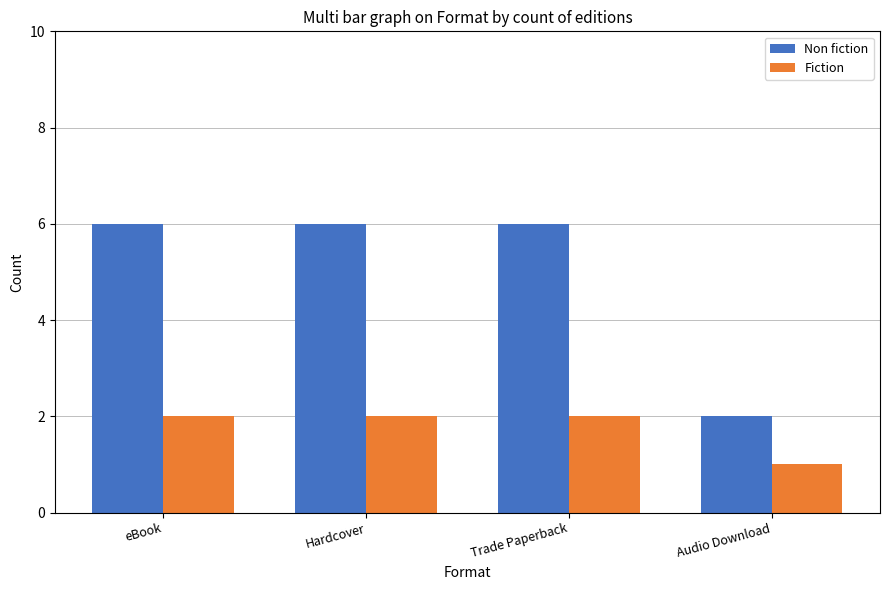

Which label corresponds to the smallest value in the chart?

Audio Download